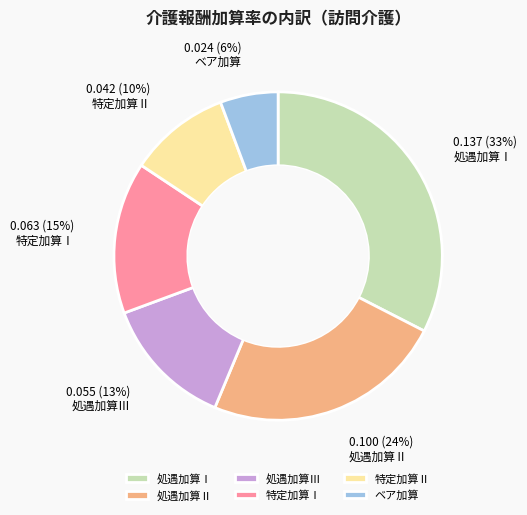

To the nearest percent, what portion does 処遇加算Ⅲ represent?

13%